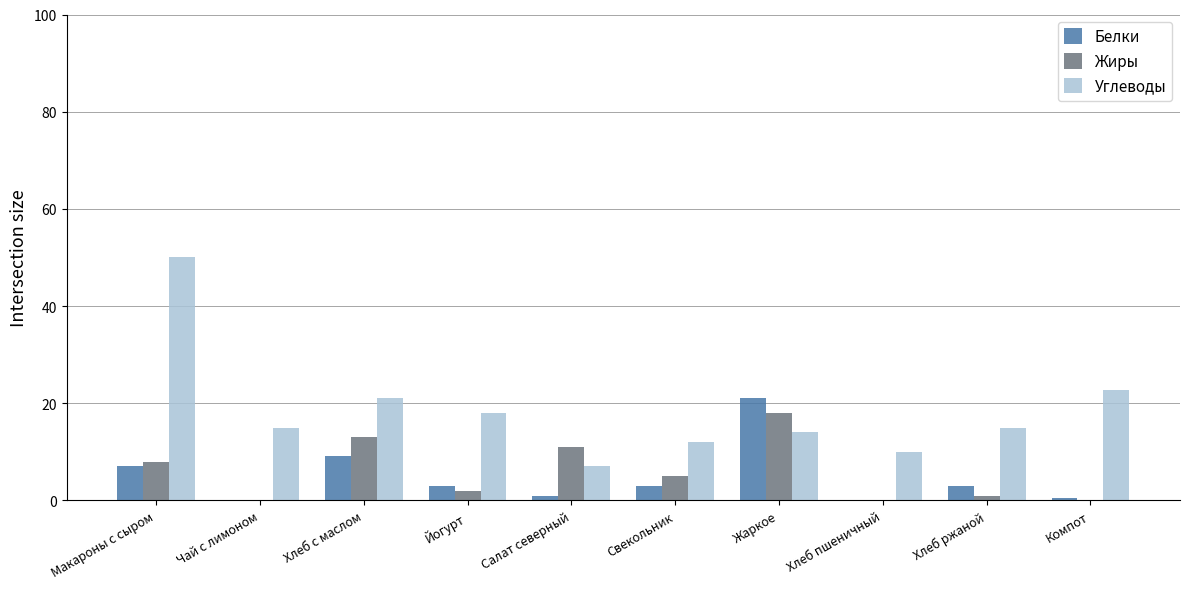

The Углеводы series shows 29.1 at Йогурт. True or false?

False